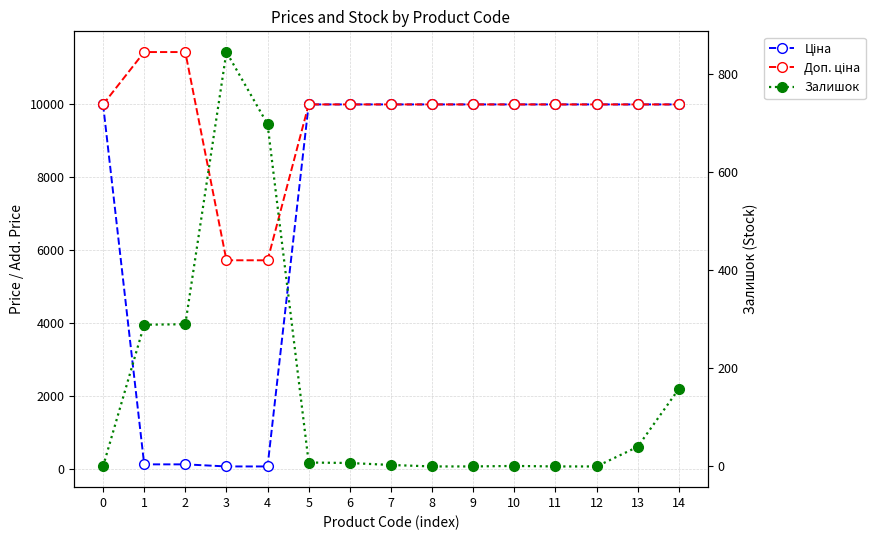

True or false: Ціна has a value of 9975.0 at 10.

True